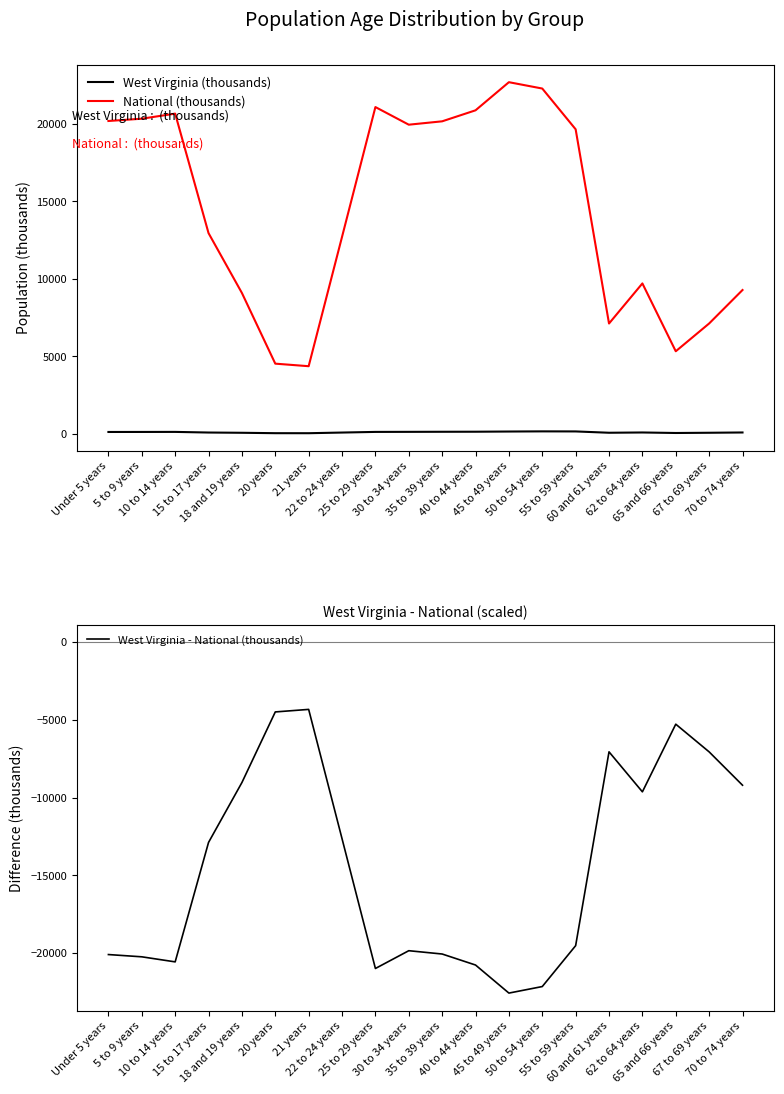

What is the average value of the West Virginia - National (thousands) series?

-14423.6